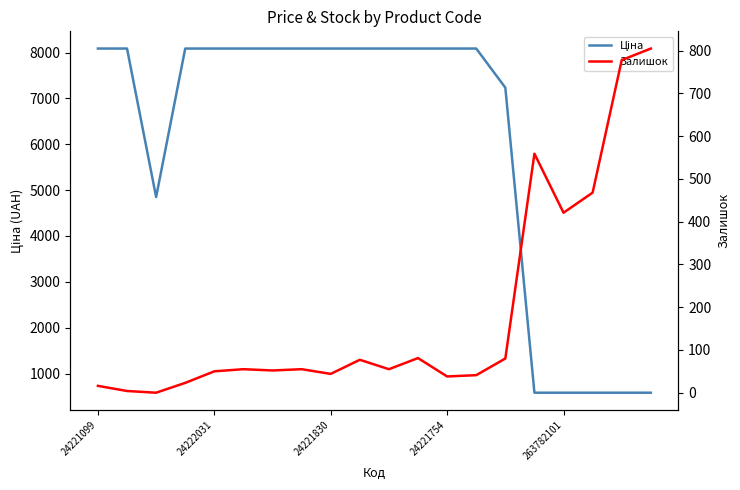

Which series has the widest spread of values?

Ціна